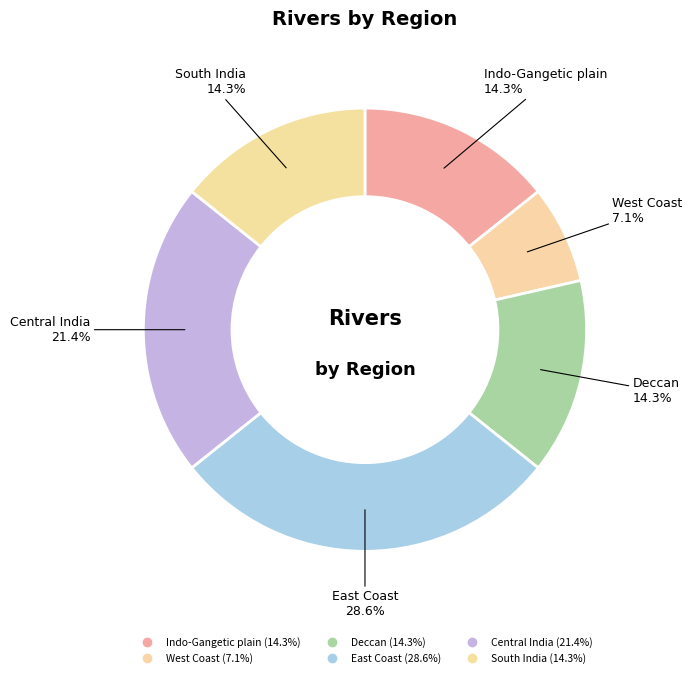

Is there any slice that represents more than half of the pie?

No